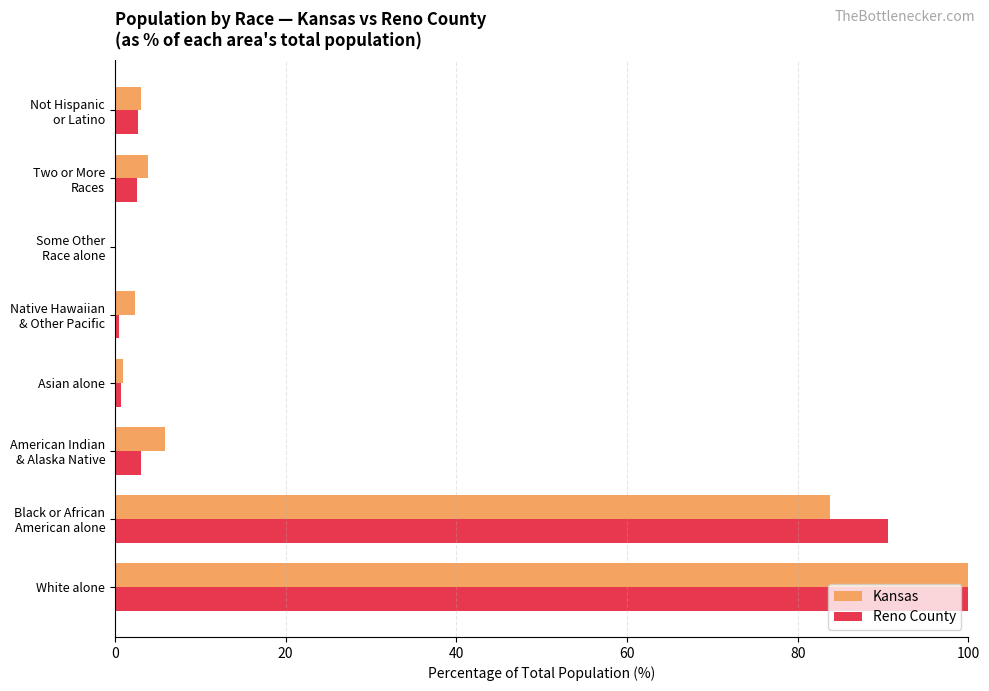

At which category is the sum across all series the highest?

White alone